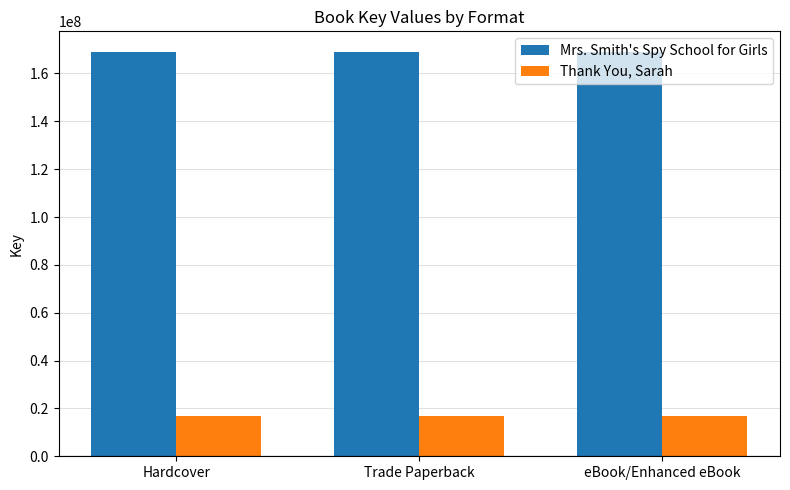

At how many categories does at least one series exceed 66858662?

3